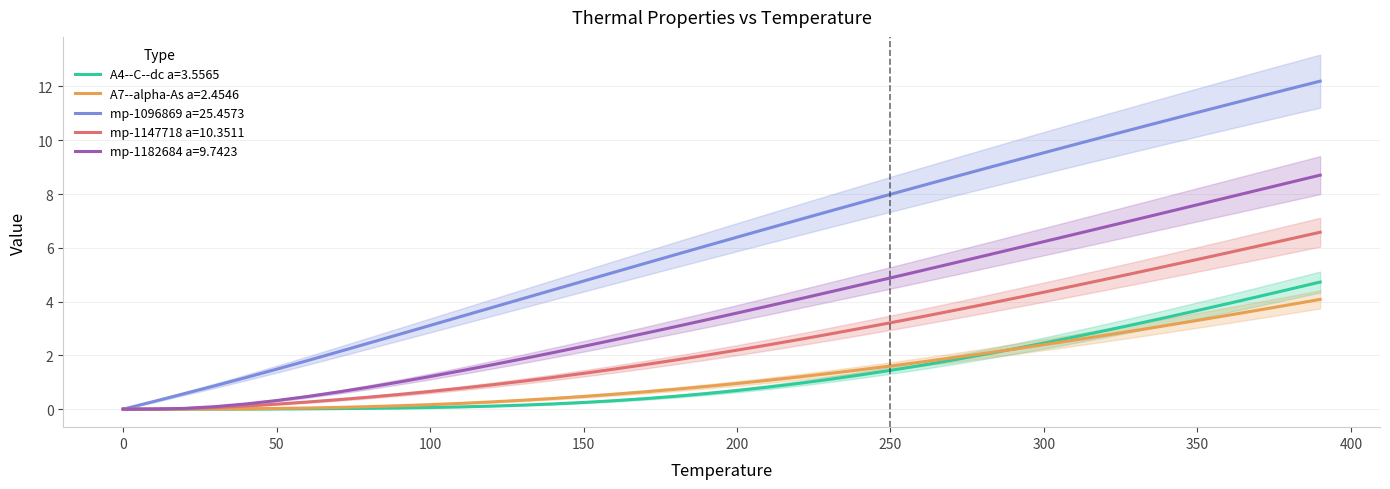

What are all the series names shown in the legend?

A4--C--dc a=3.5565, A7--alpha-As a=2.4546, mp-1096869 a=25.4573, mp-1147718 a=10.3511, mp-1182684 a=9.7423